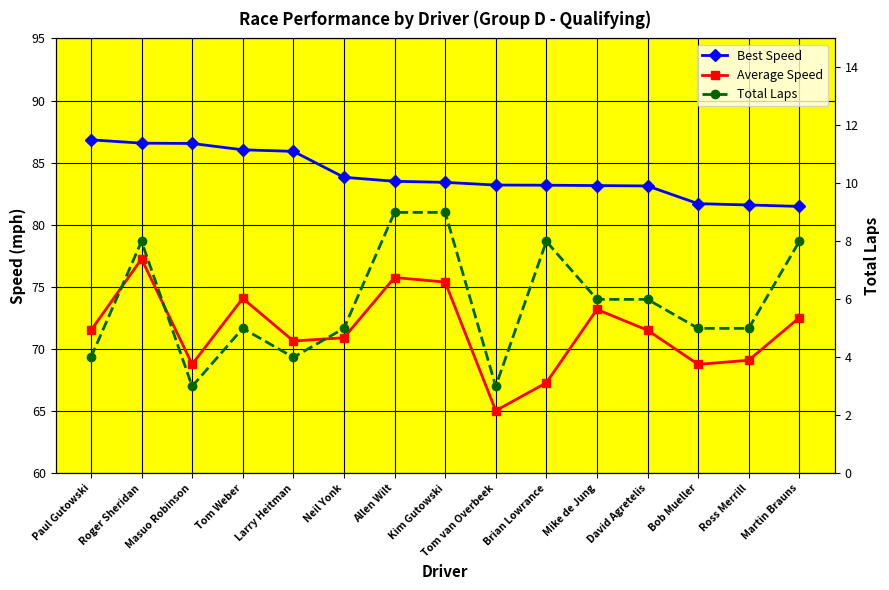

What is the difference between the Total Laps values at Tom van Overbeek and Ross Merrill?

2.0